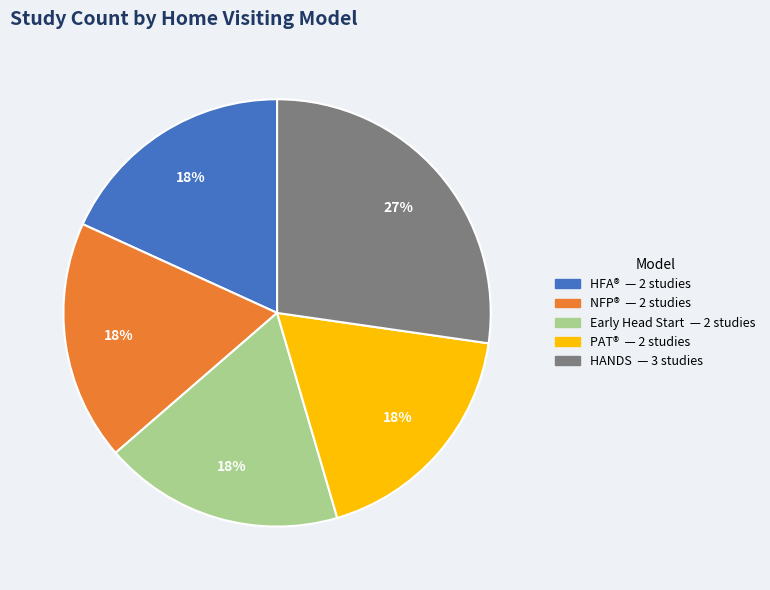

To the nearest percent, what is the difference between the largest and smallest slice percentages?

9%